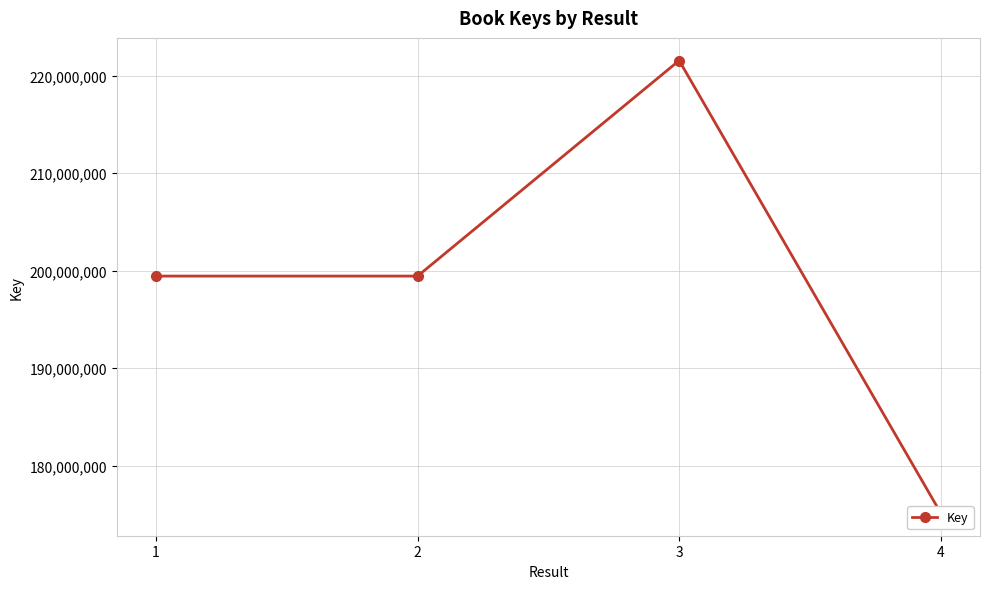

List the labels in order of value, smallest first.

4, 2, 1, 3